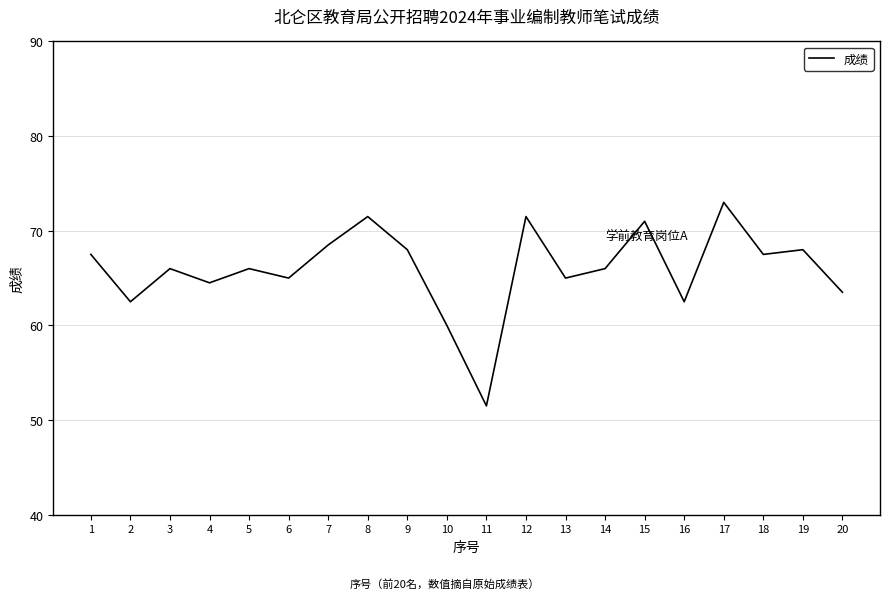

At which category does the chart reach its minimum across all series?

11